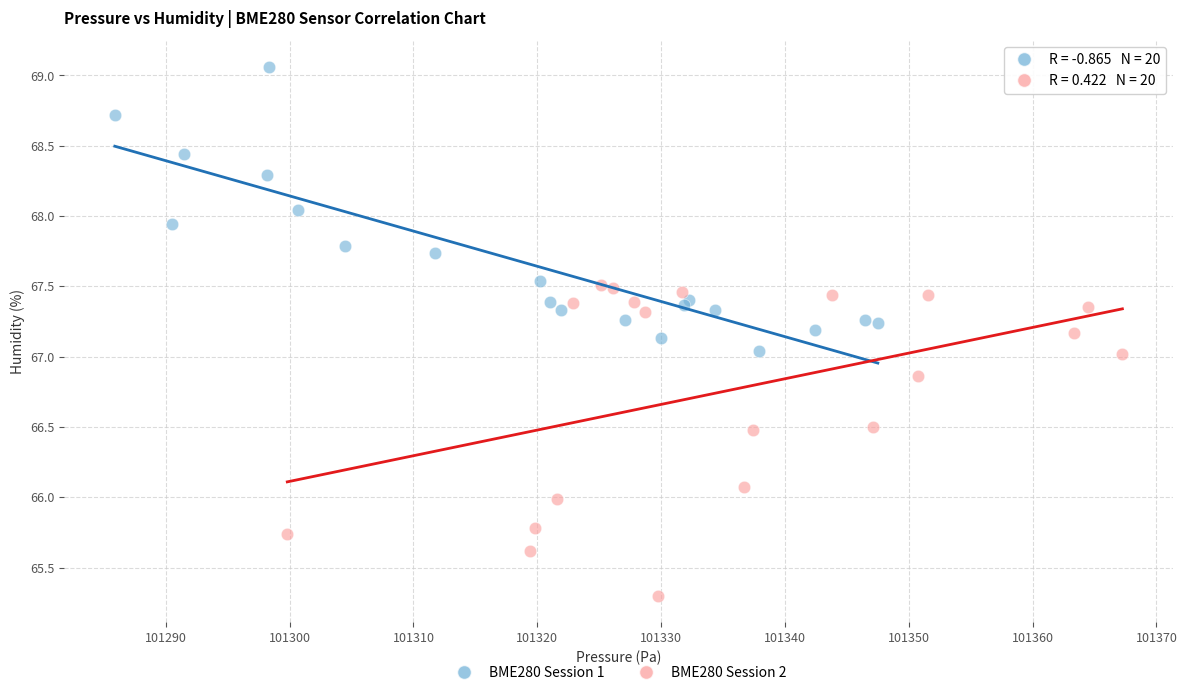

Which series reaches the minimum Y coordinate?

BME280 Session 2